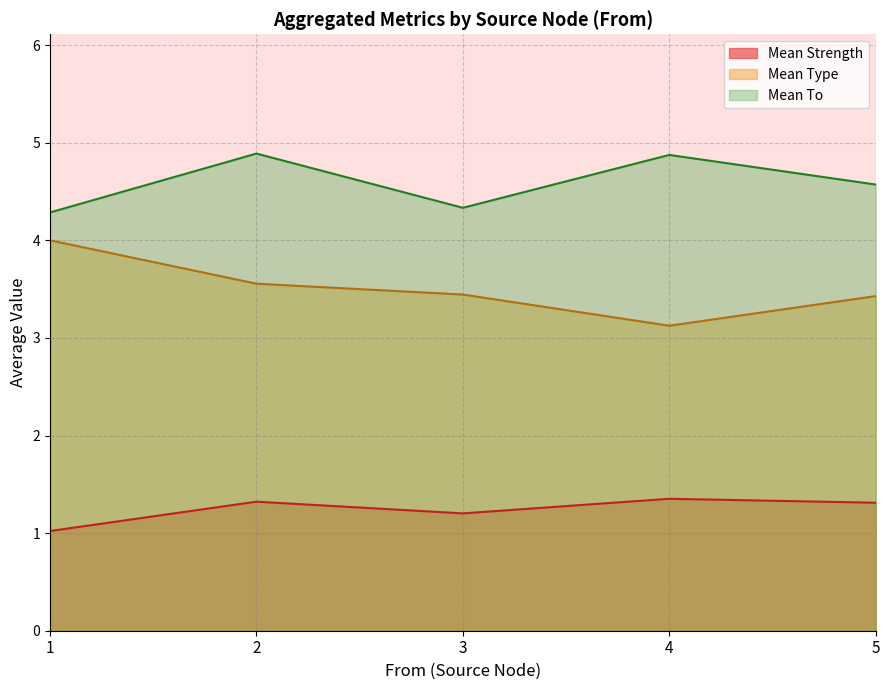

What is the value of the Mean Strength point at the 2nd from the left?

1.3